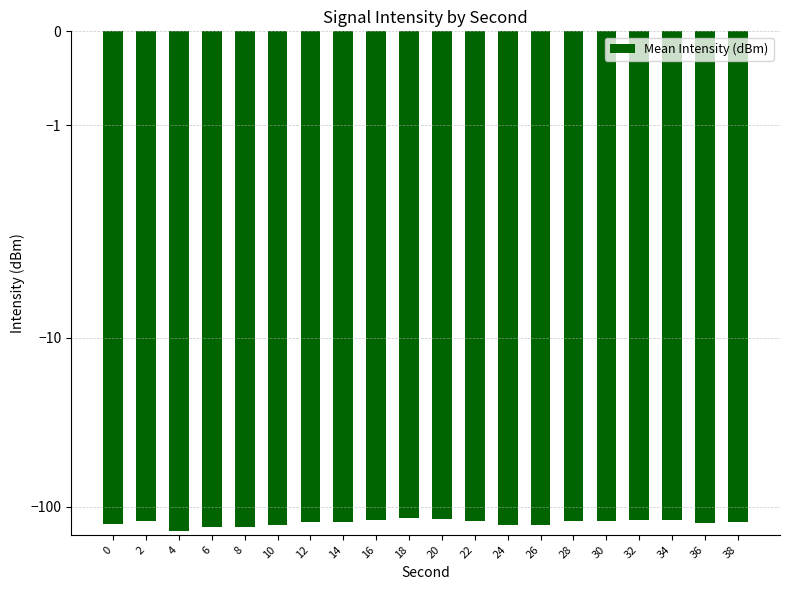

Reading left to right, extract all data points from this chart.

-126.0	-121.8	-139.5	-132.1	-130.8	-127.9	-122.7	-122.3	-119.1	-116.6	-118.0	-121.4	-129.0	-127.3	-122.1	-121.2	-119.6	-119.5	-124.7	-123.0